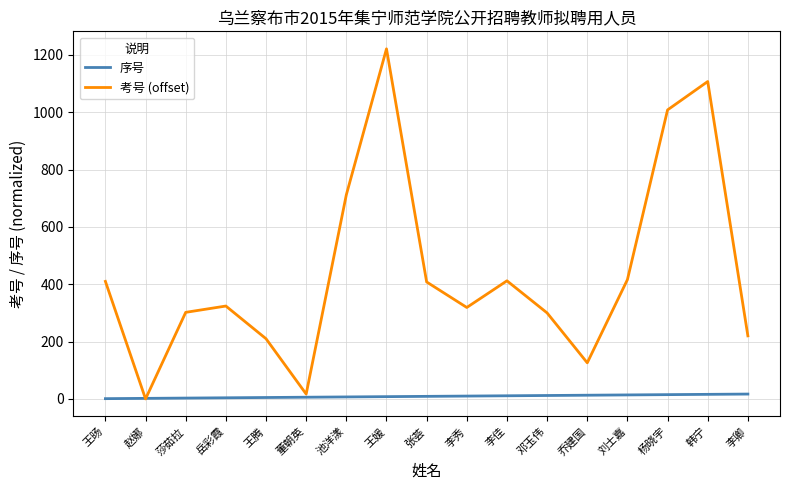

Which category has the highest value in the 考号 (offset) series?

王媛